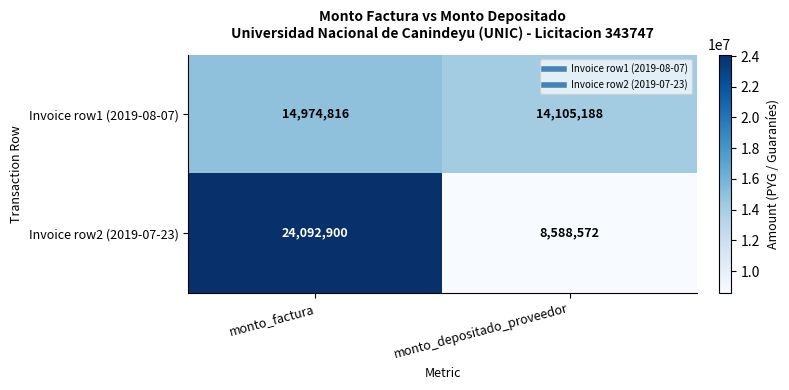

How many distinct data groups are displayed?

2